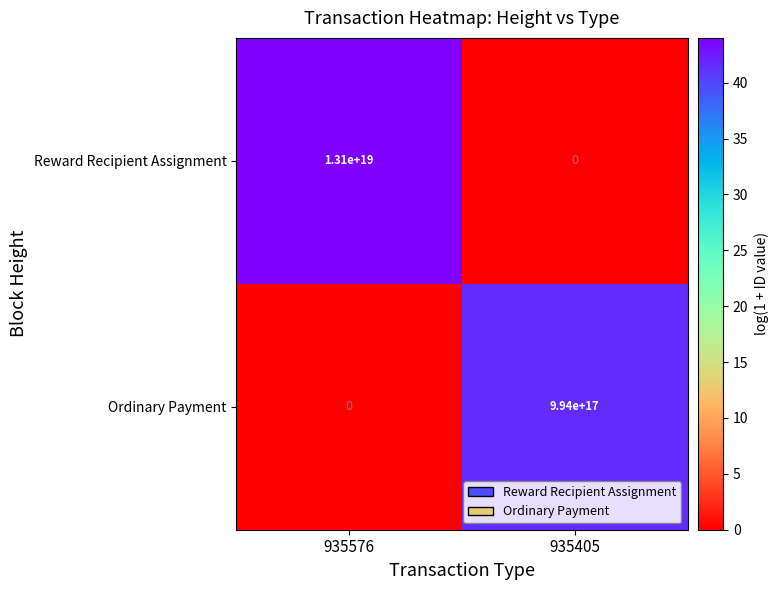

List the series in order of their peak value, lowest first.

Ordinary Payment, Reward Recipient Assignment